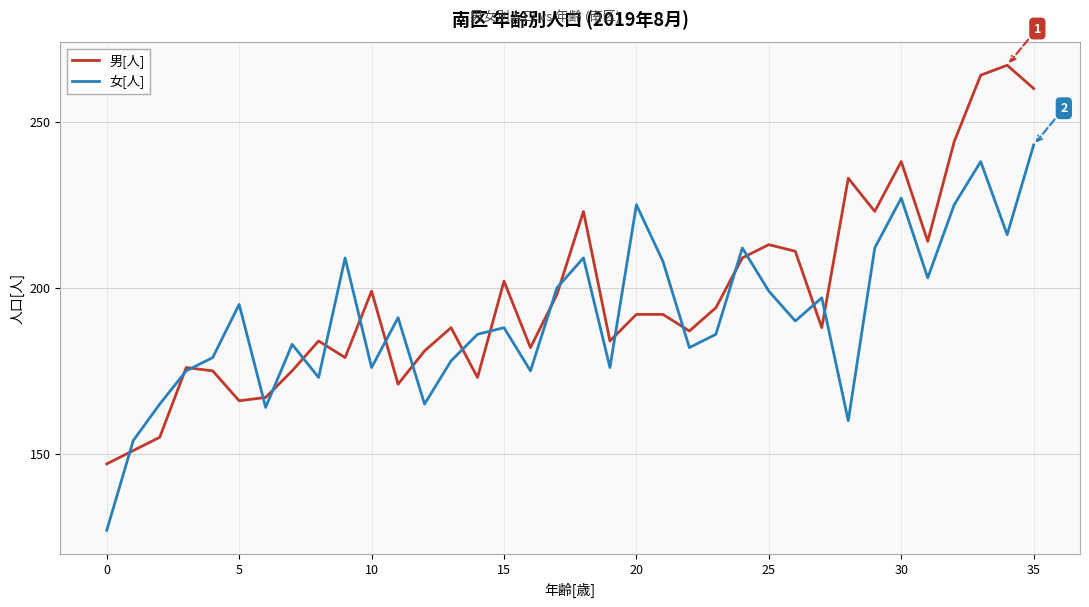

What is the difference between the maximum and second lowest values in the 男[人] series?

116